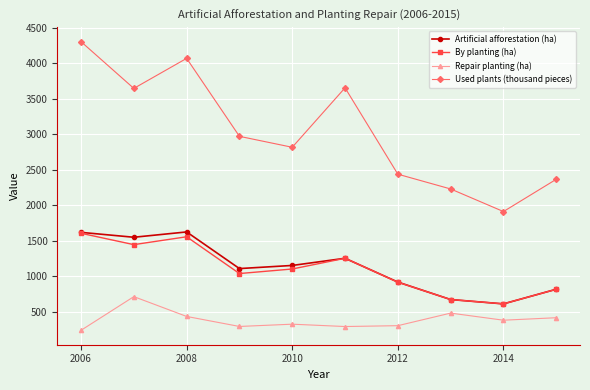

In Used plants (thousand pieces), how many points are lower than both neighbors (excluding endpoints)?

3